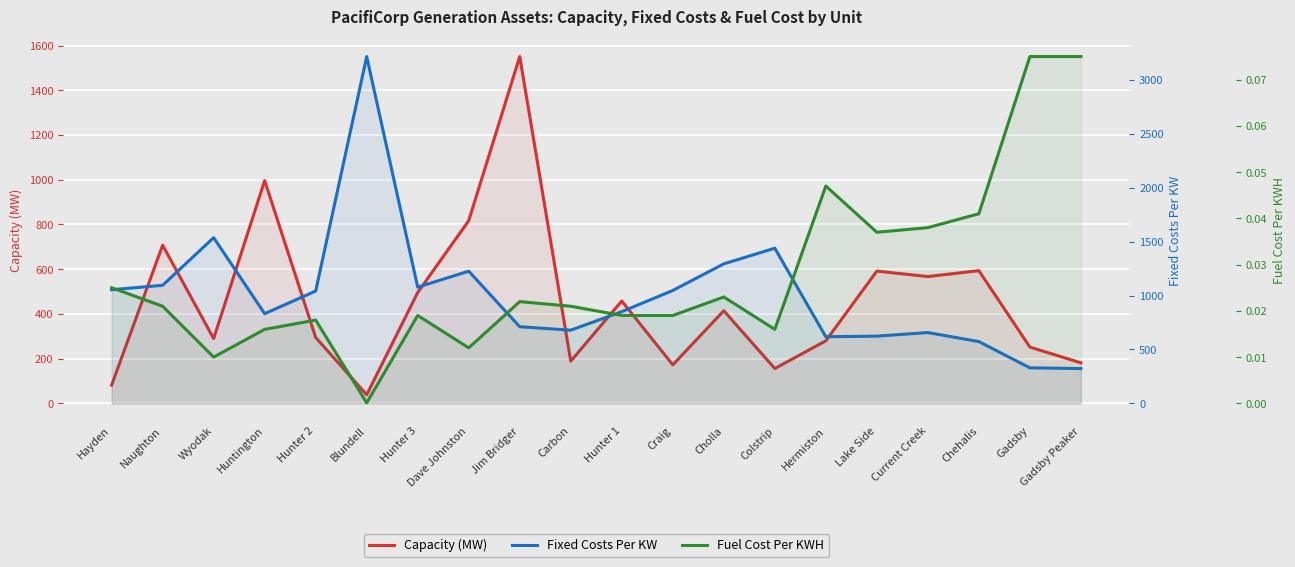

What is the sum of all Fuel Cost Per KWH values?

0.6